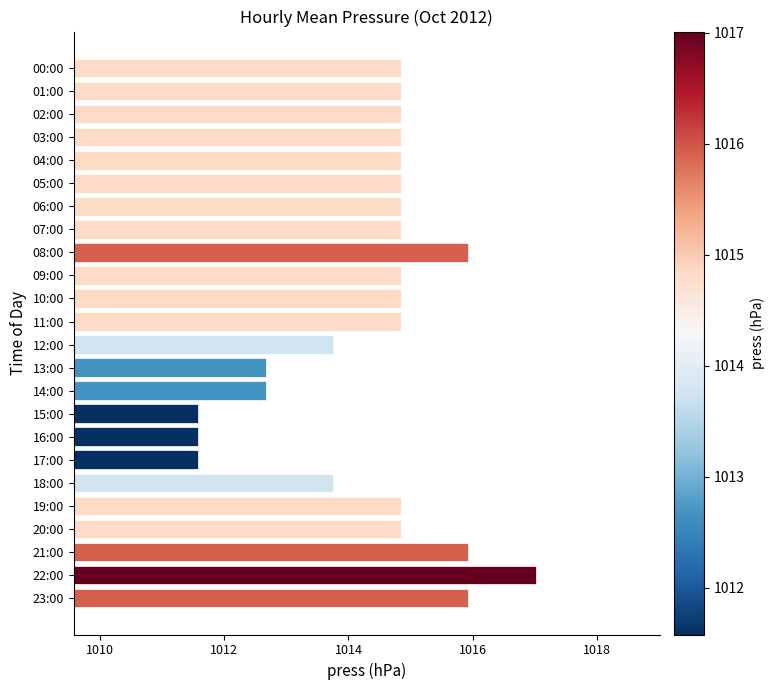

Does the chart contain stacked bars?

No